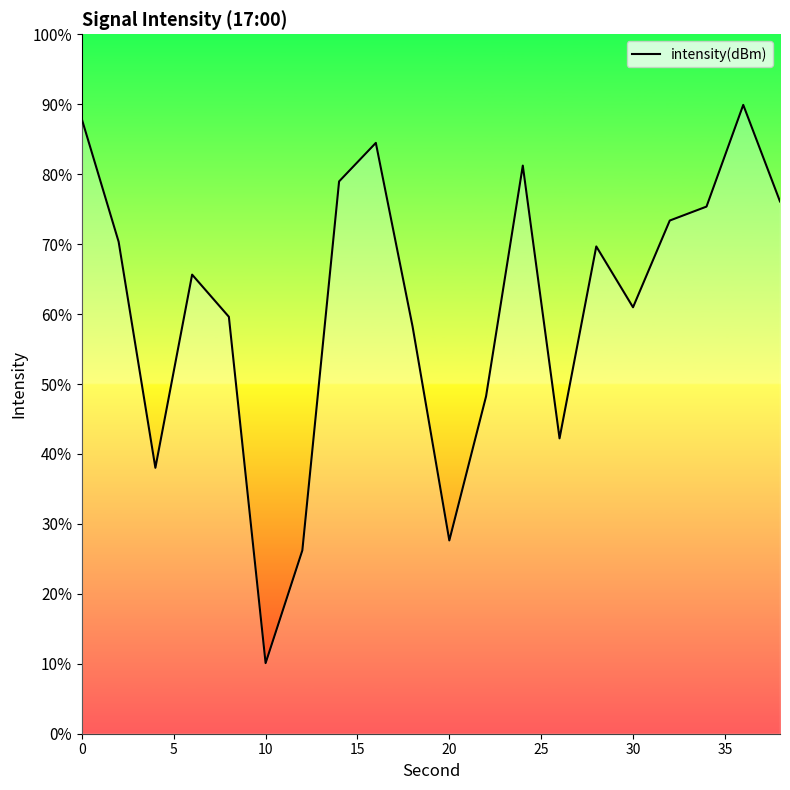

Reading left to right, list all the values displayed in this chart.

-115.8	-119.3	-125.7	-120.2	-121.4	-131.2	-128.0	-117.6	-116.5	-121.7	-127.8	-123.7	-117.1	-124.9	-119.4	-121.1	-118.7	-118.3	-115.4	-118.2